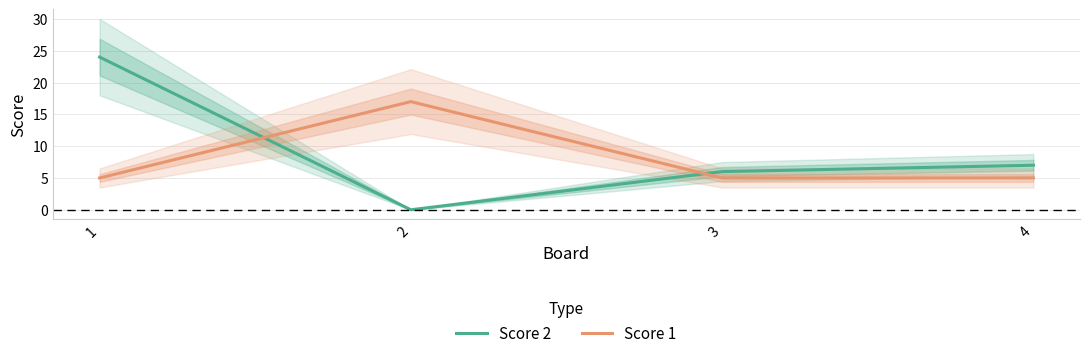

At how many categories does at least one series exceed 4?

4